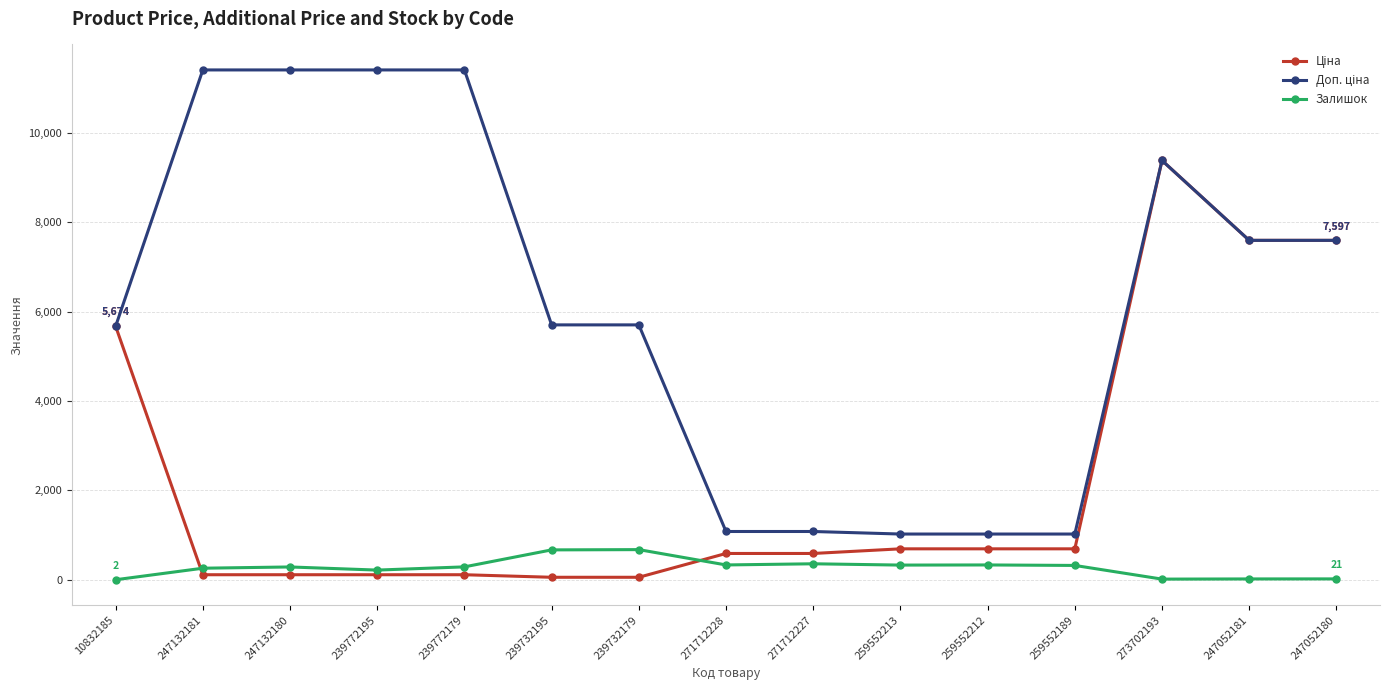

How many lines are shown in the chart?

3